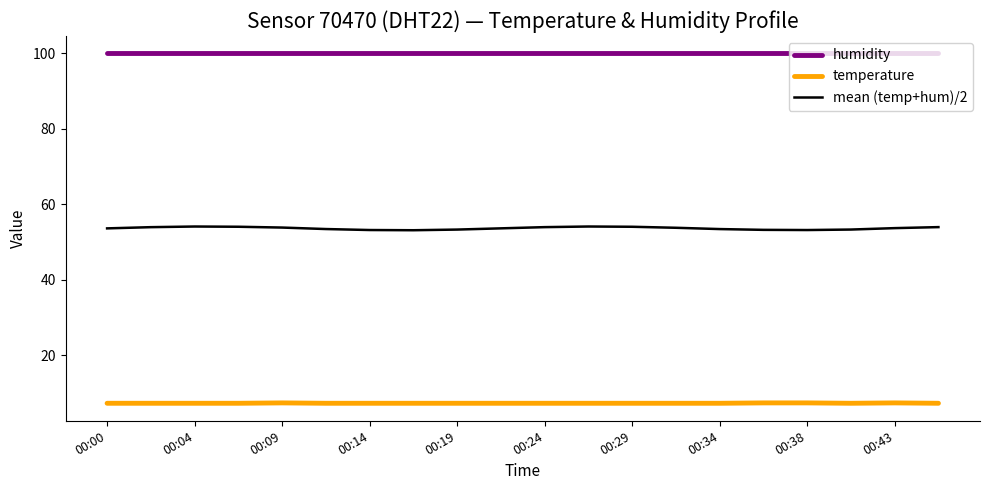

What are all the series names shown in the legend?

humidity, temperature, mean (temp+hum)/2